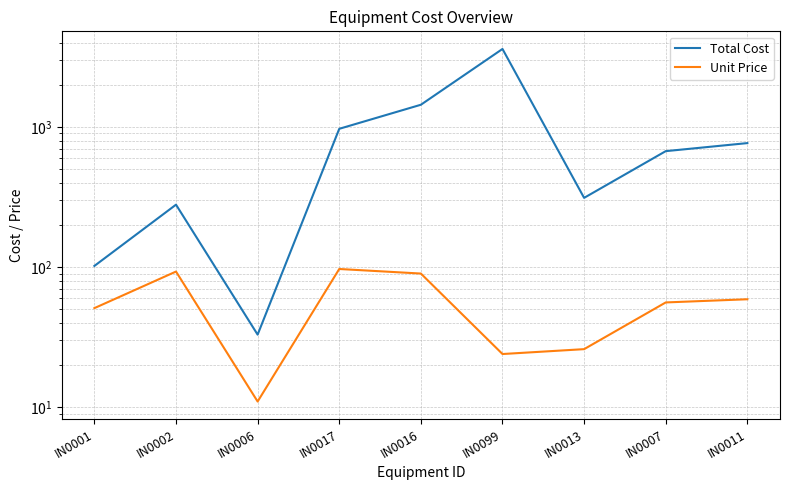

True or false: Total Cost has a value of 3600 at IN0099.

True